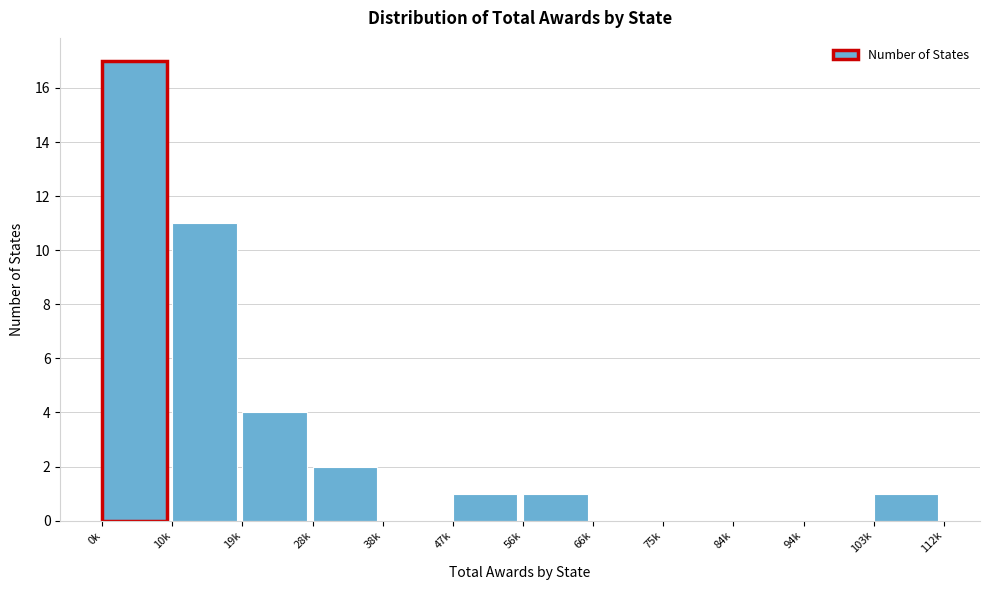

Reading left to right, list all the values displayed in this chart.

0k=17	10k=11	19k=4	28k=2	38k=0	47k=1	56k=1	66k=0	75k=0	84k=0	94k=0	103k=1